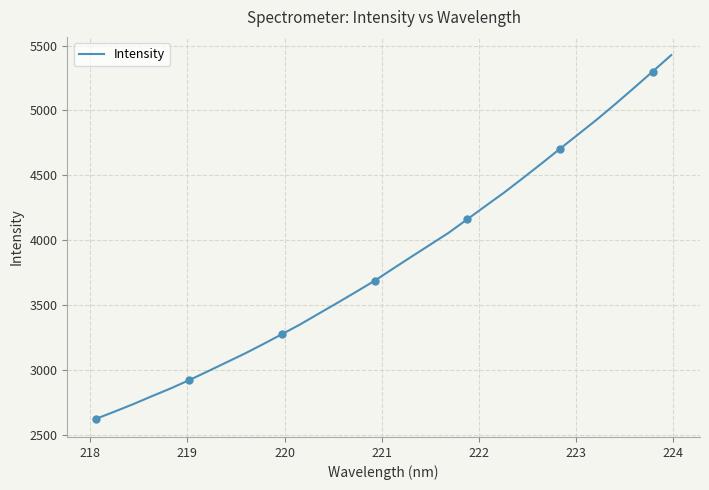

What is the highest value of the Intensity series?

5426.7